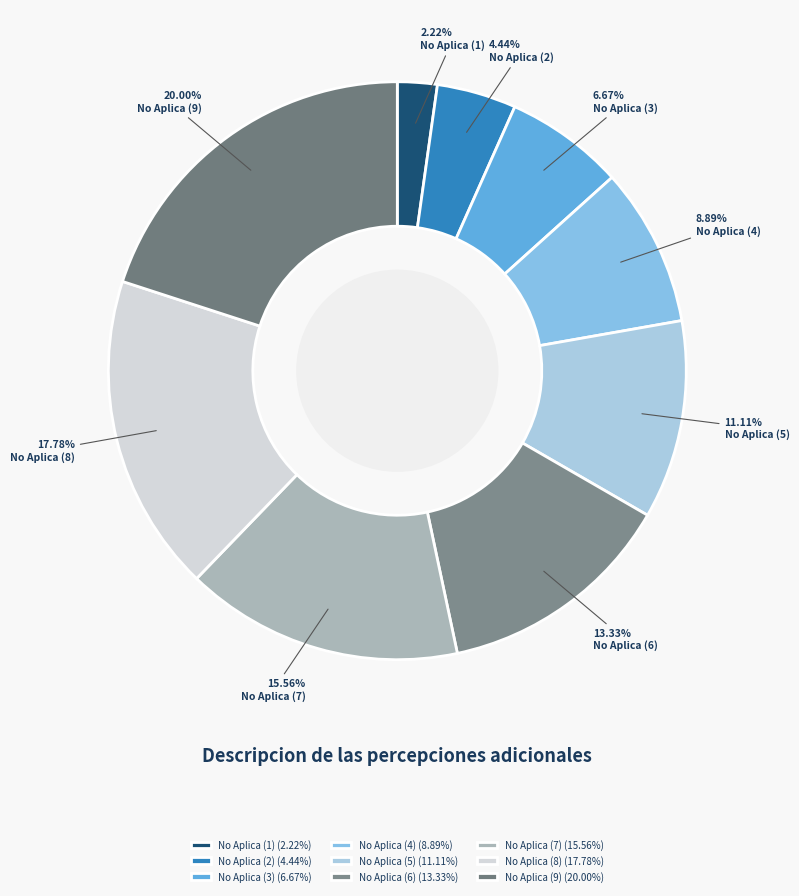

Does any single category account for the majority?

No